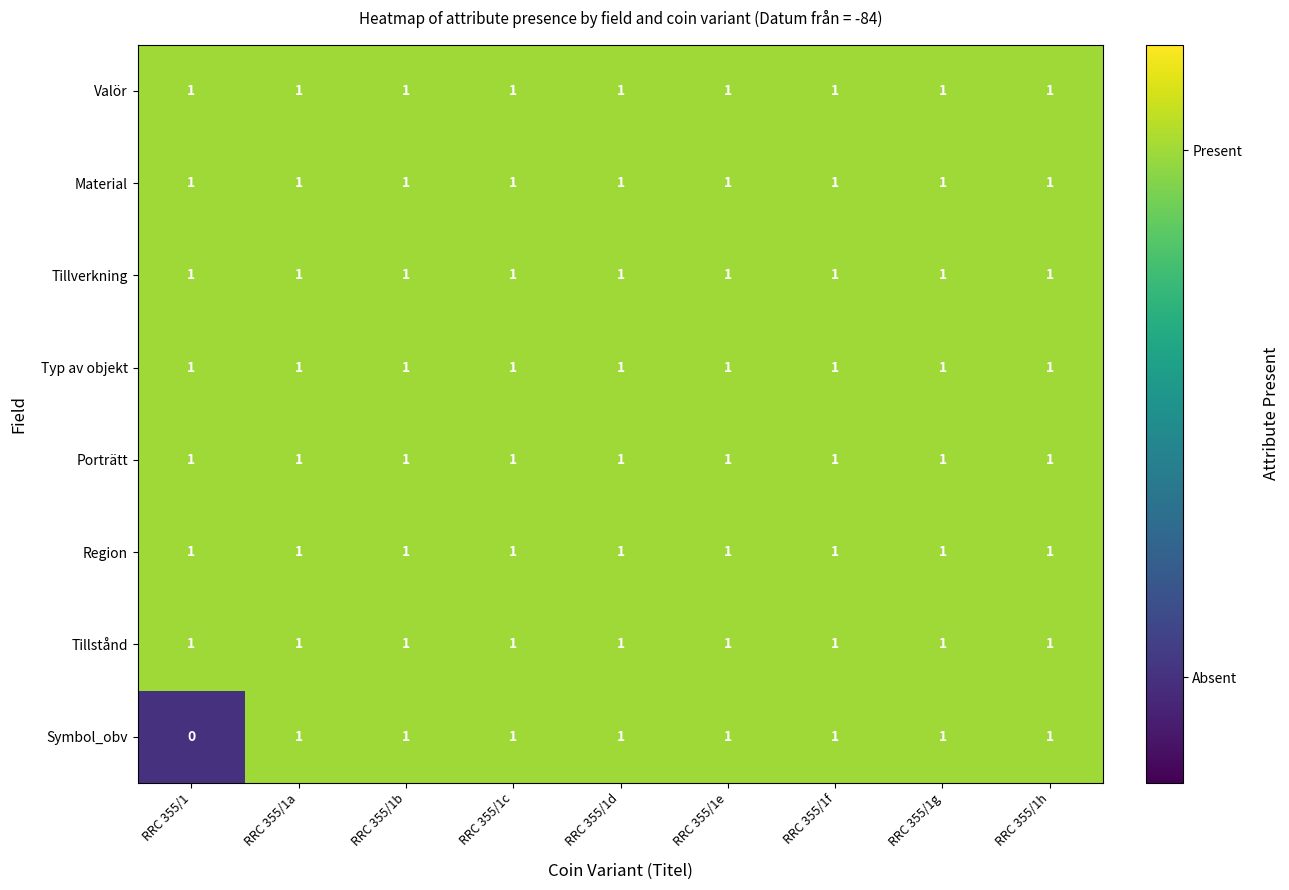

Which series has the largest range (max minus min)?

Symbol_obv